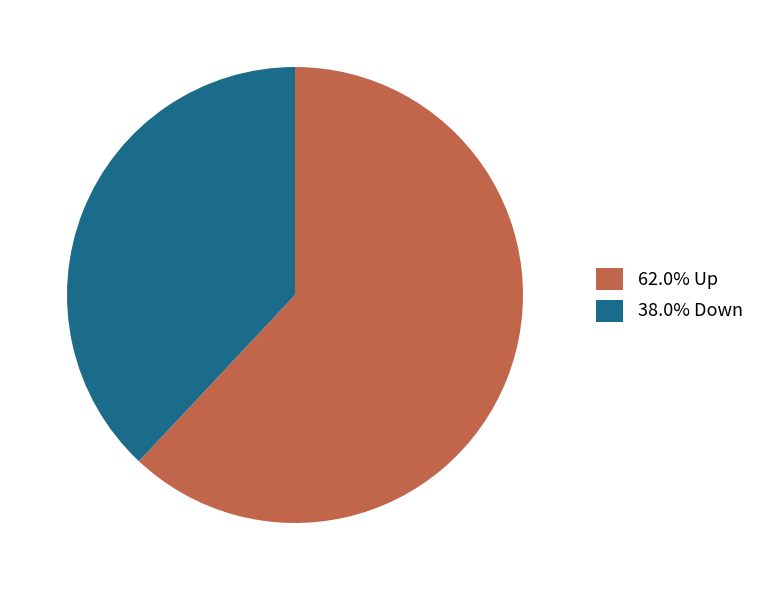

Do 38.0% Down and 62.0% Up together represent more than half of the pie?

Yes